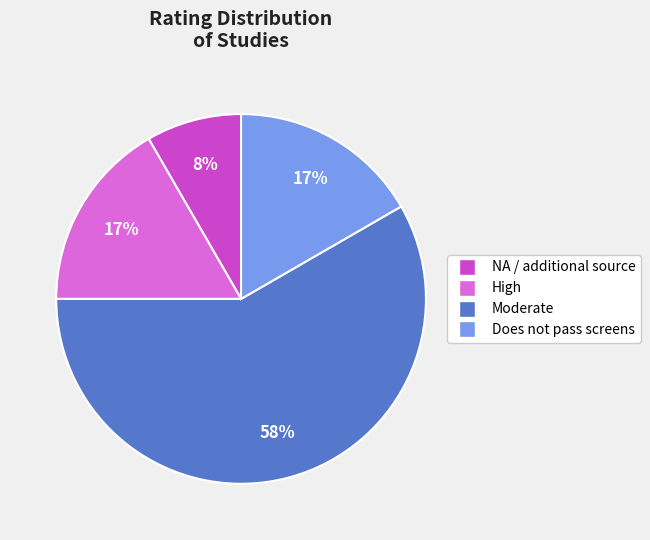

To the nearest percent, what is the average slice percentage?

25%